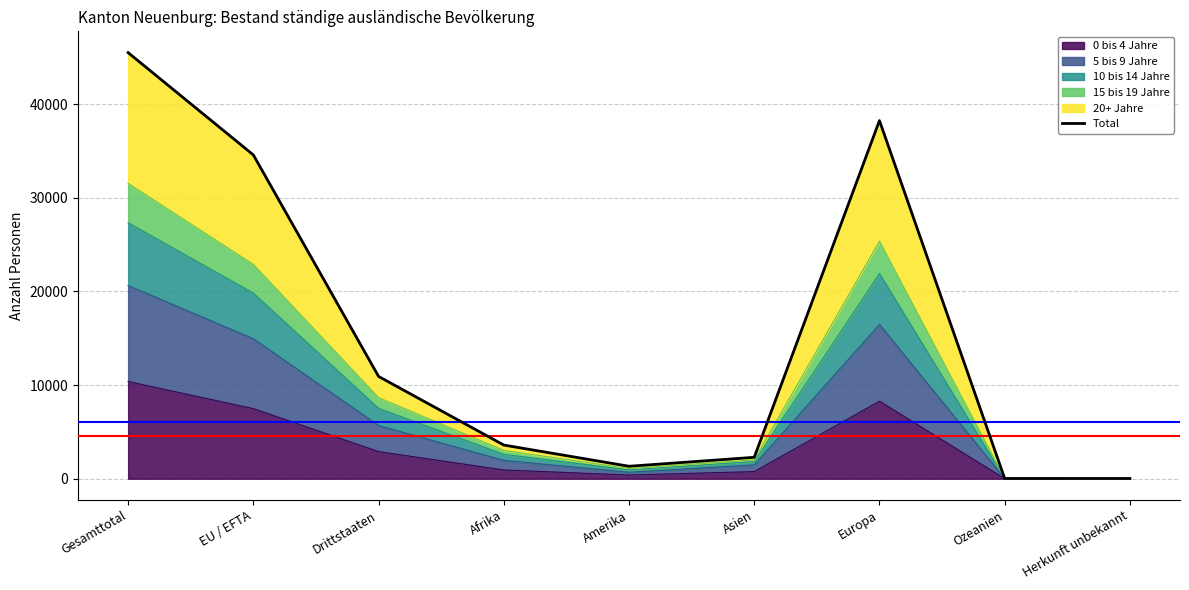

Between EU / EFTA and Herkunft unbekannt, which is larger?

EU / EFTA